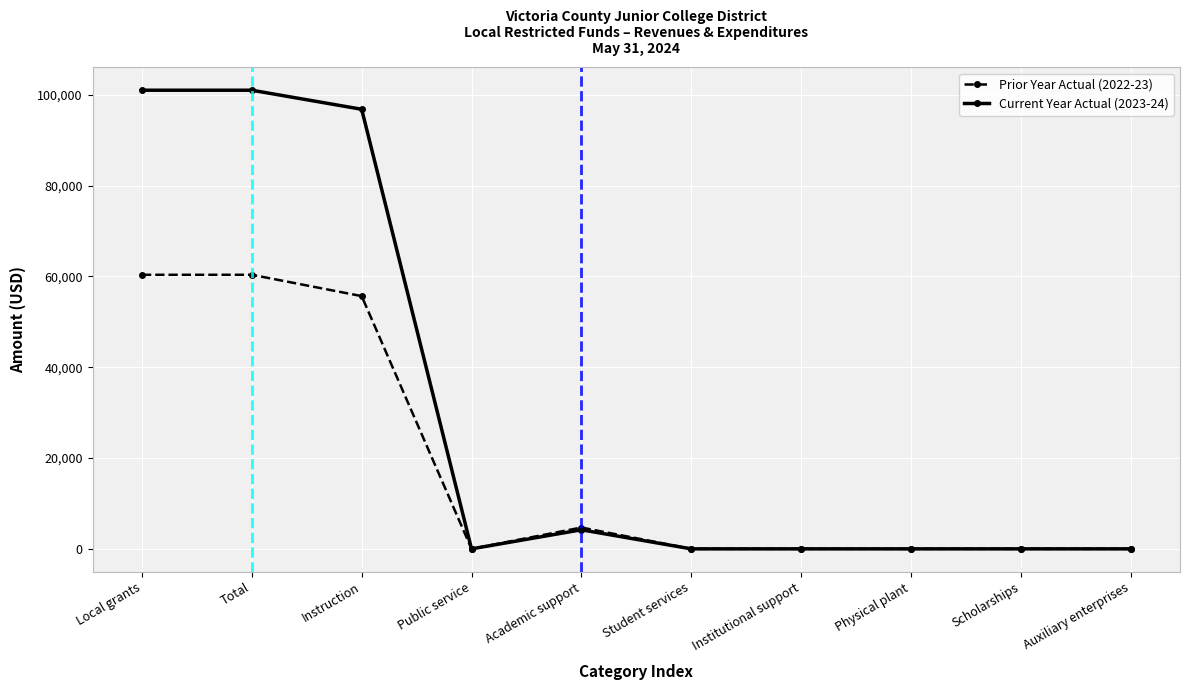

What is the greatest value displayed?

100985.6